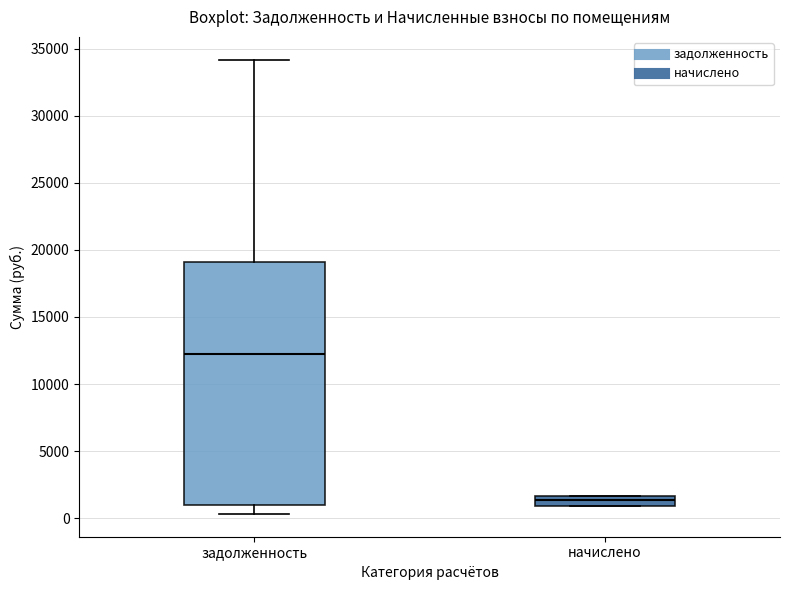

Where is the lower edge of the box for задолженность on the y-axis? The values are not printed on the chart, so give them approximately, as read against the axis.

1000